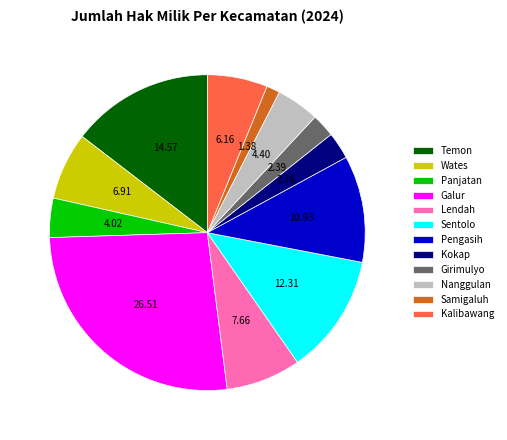

Is there any slice that represents more than half of the pie?

No